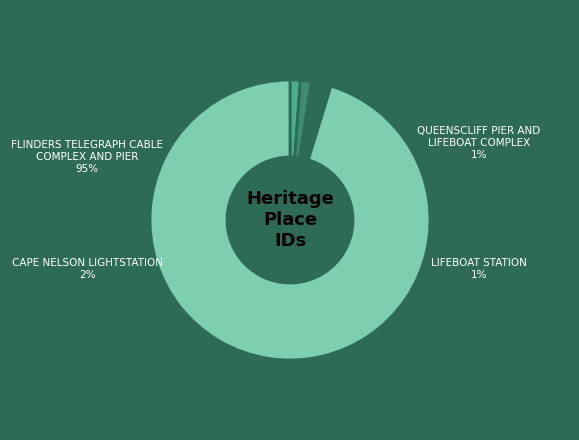

Does FLINDERS TELEGRAPH CABLE
COMPLEX AND PIER account for over 50% of the chart?

Yes